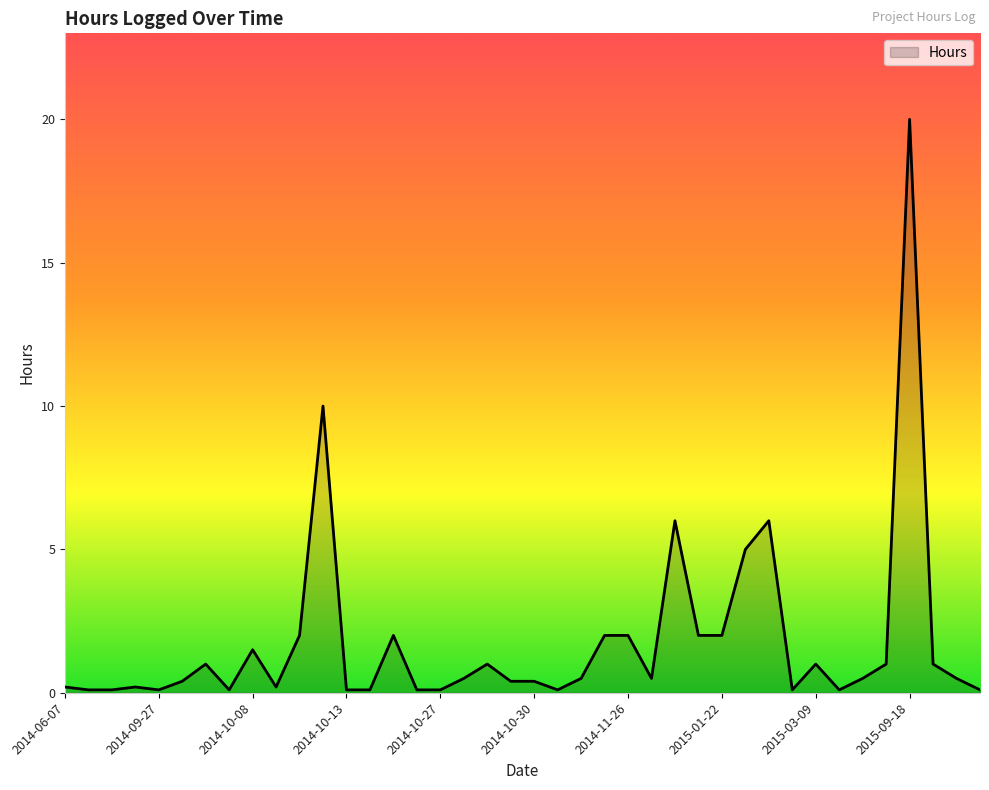

What is the smallest value displayed?

0.1